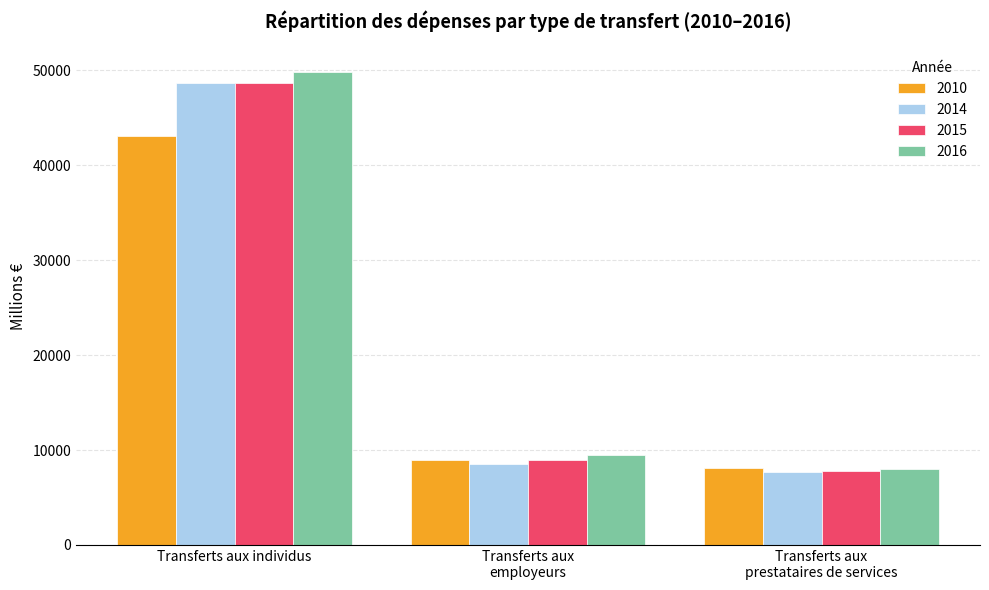

What is the difference between the maximum and minimum values in the 2010 series?

35003.9